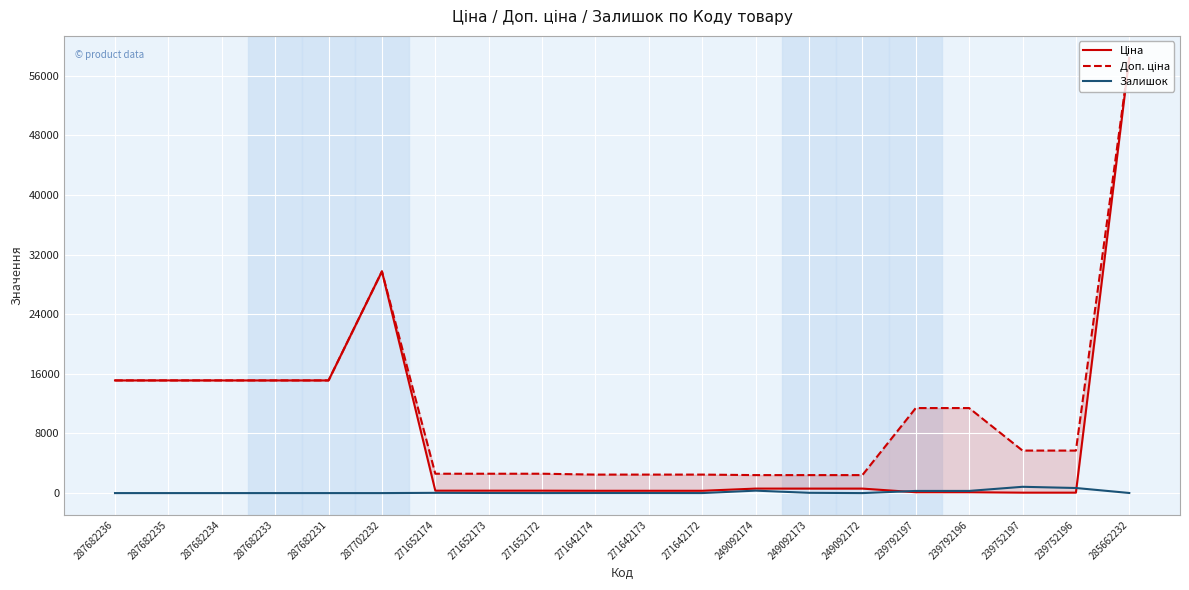

Where does the Ціна series first go above 603?

287682236